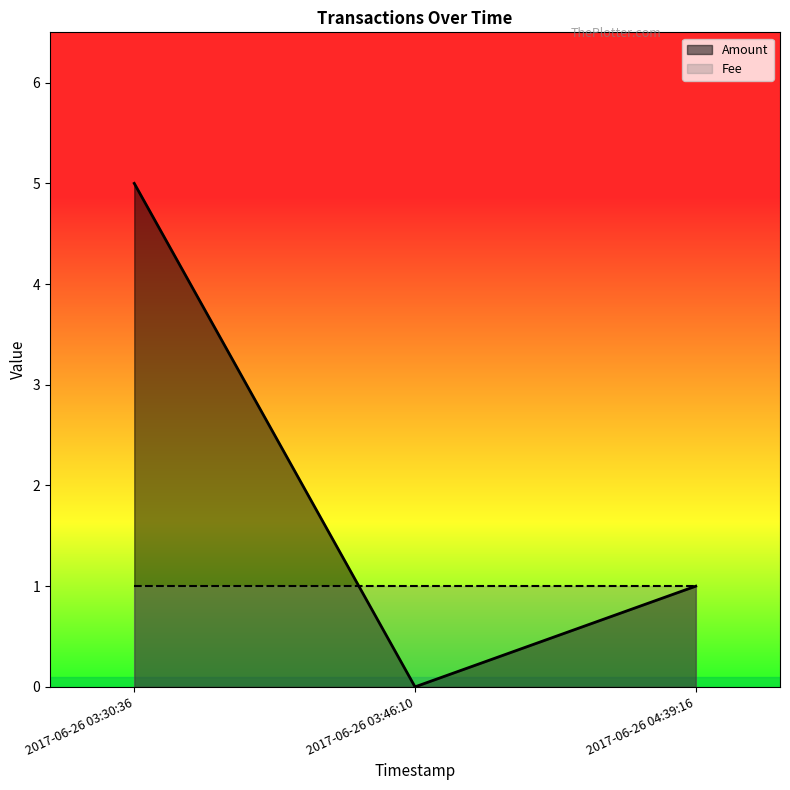

How many positive values are there?

2